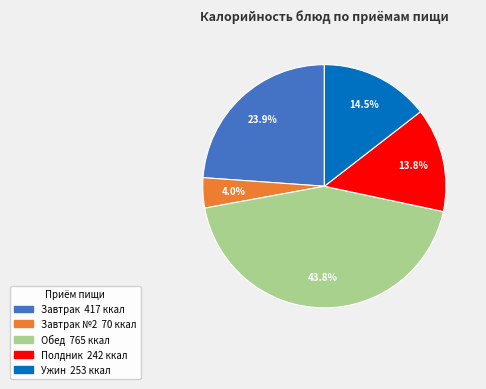

Is there any slice that represents more than half of the pie?

No